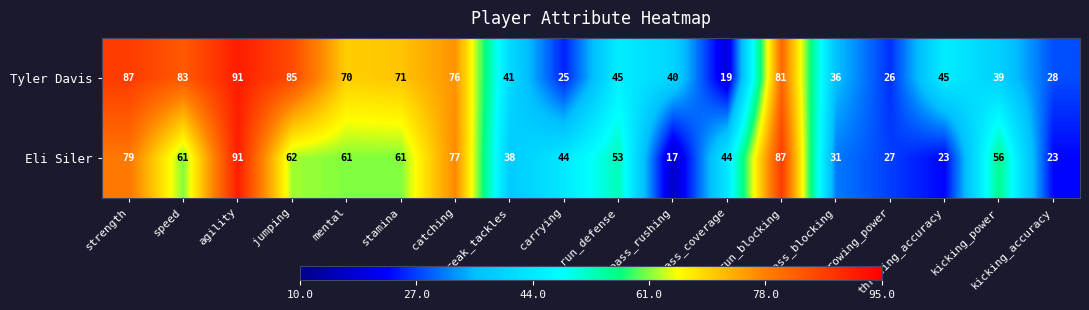

Is it true that Tyler Davis equals 26 at throwing_power?

True